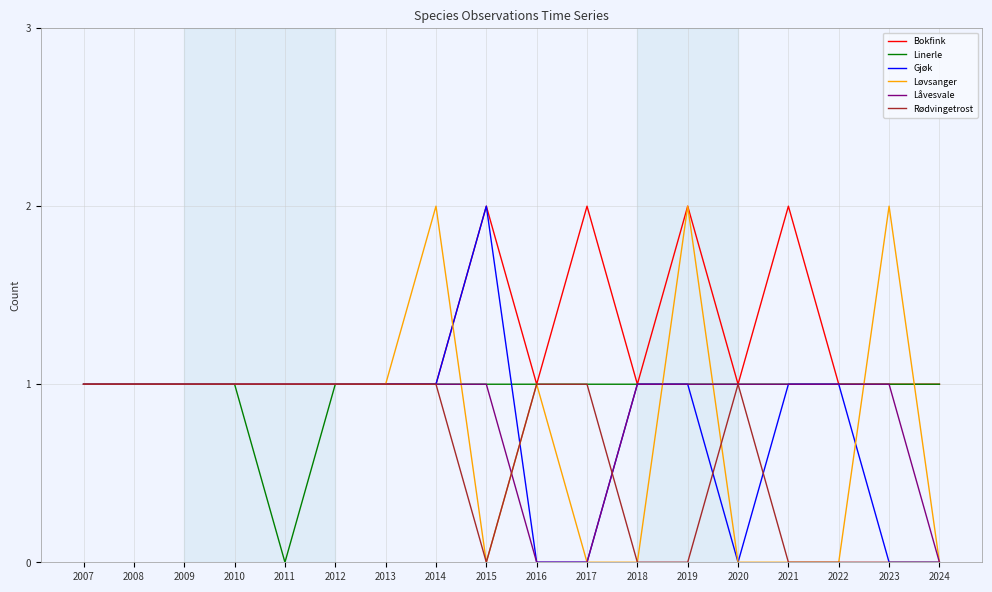

What is the approximate value of Låvesvale at 2020?

1